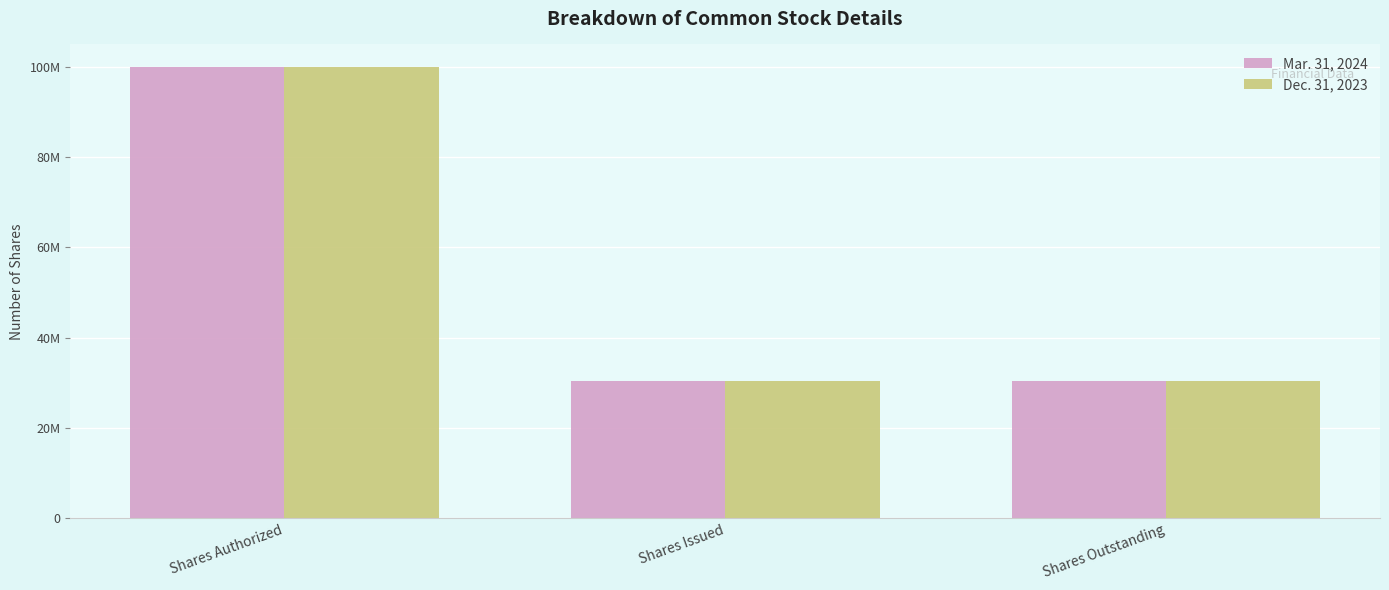

What are all the series names shown in the legend?

Mar. 31, 2024, Dec. 31, 2023